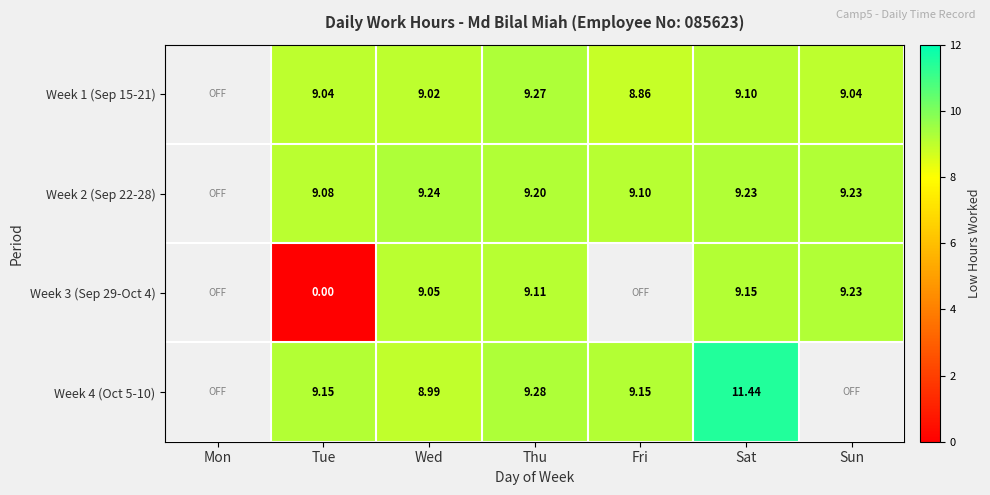

Count the number of categories in the chart.

7